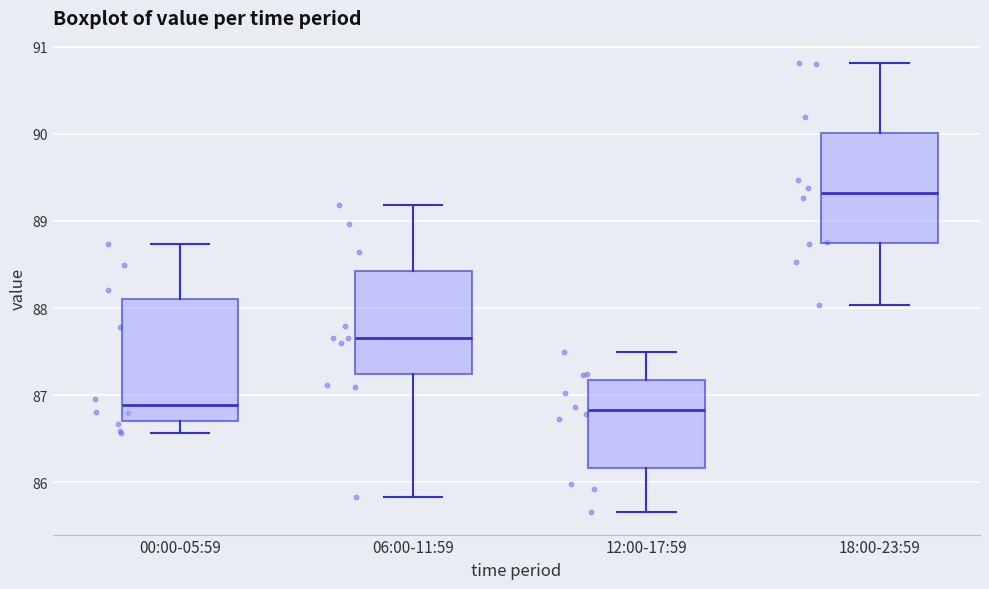

Which box is the tallest, from its lower edge to its upper edge?

00:00-05:59